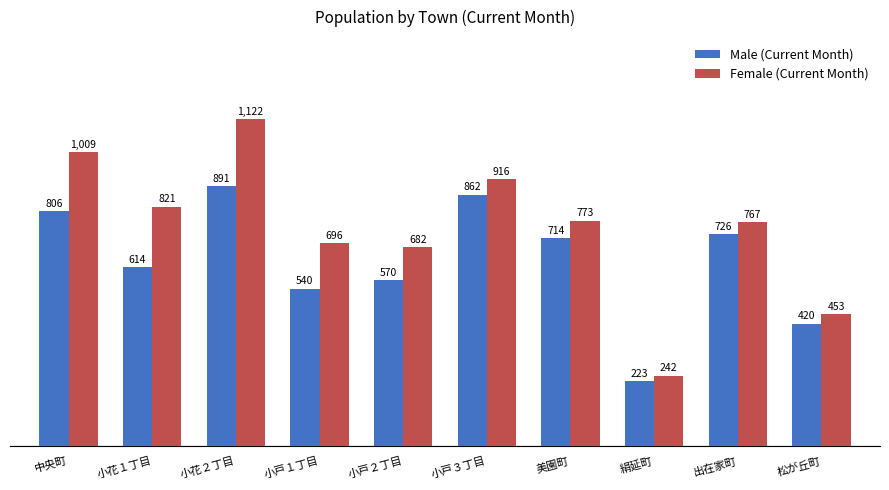

At which label does Female (Current Month) reach its peak?

小花２丁目